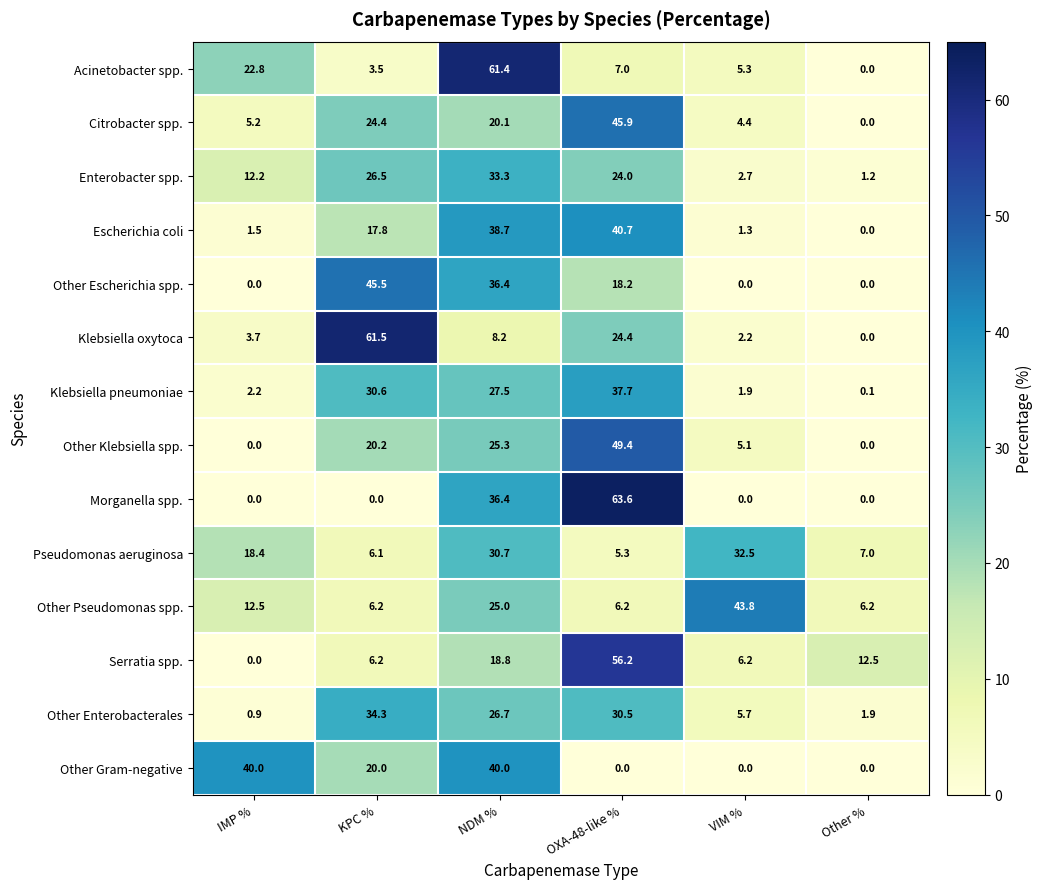

At which category is the sum across all series the highest?

NDM %